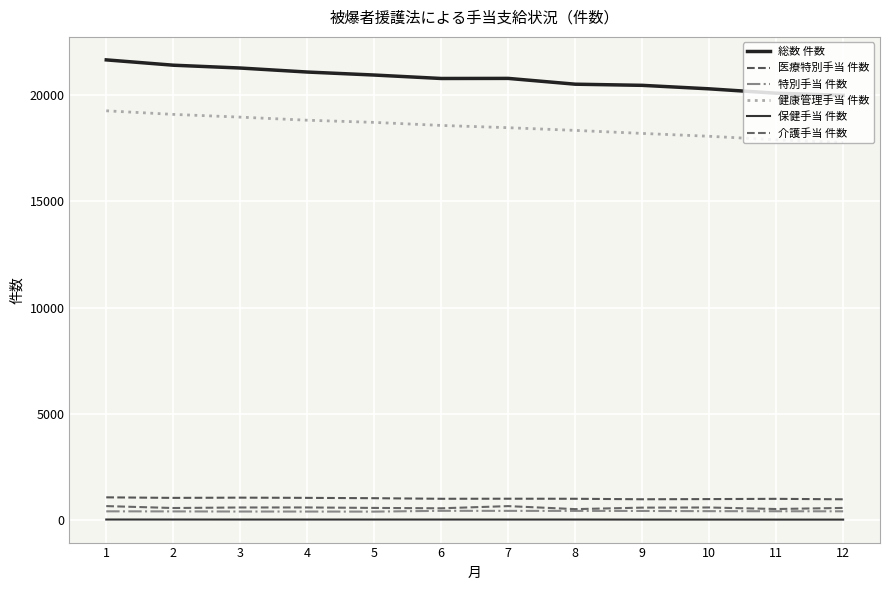

Does the chart display data point markers on the line(s)?

No